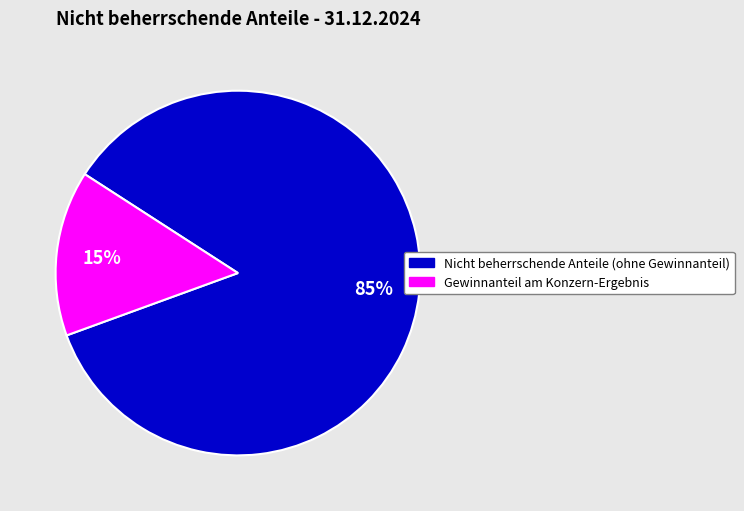

What percentage is the Gewinnanteil am Konzern-Ergebnis slice, to the nearest percent?

15%